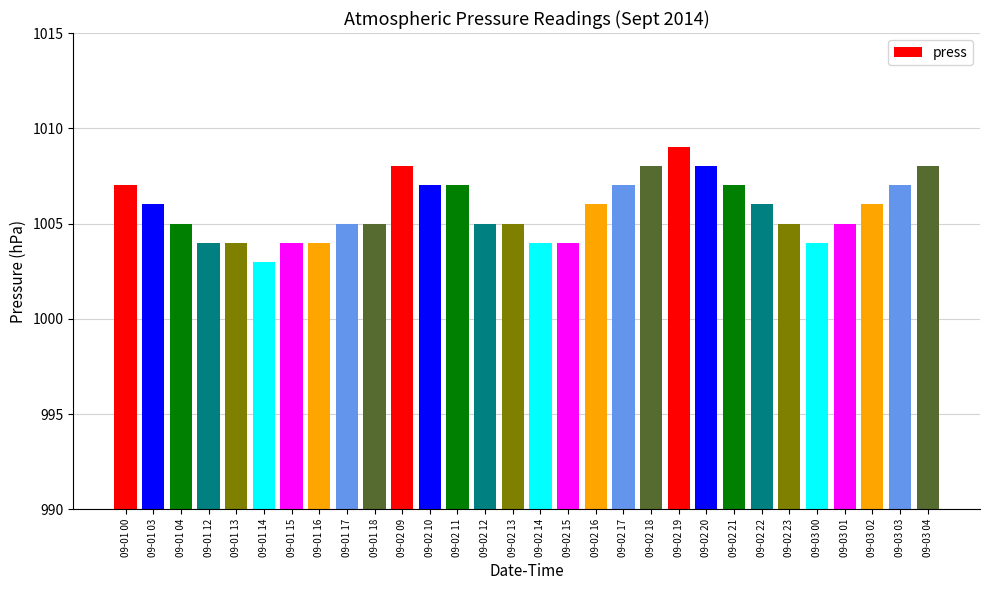

Count the number of data series in this chart.

1